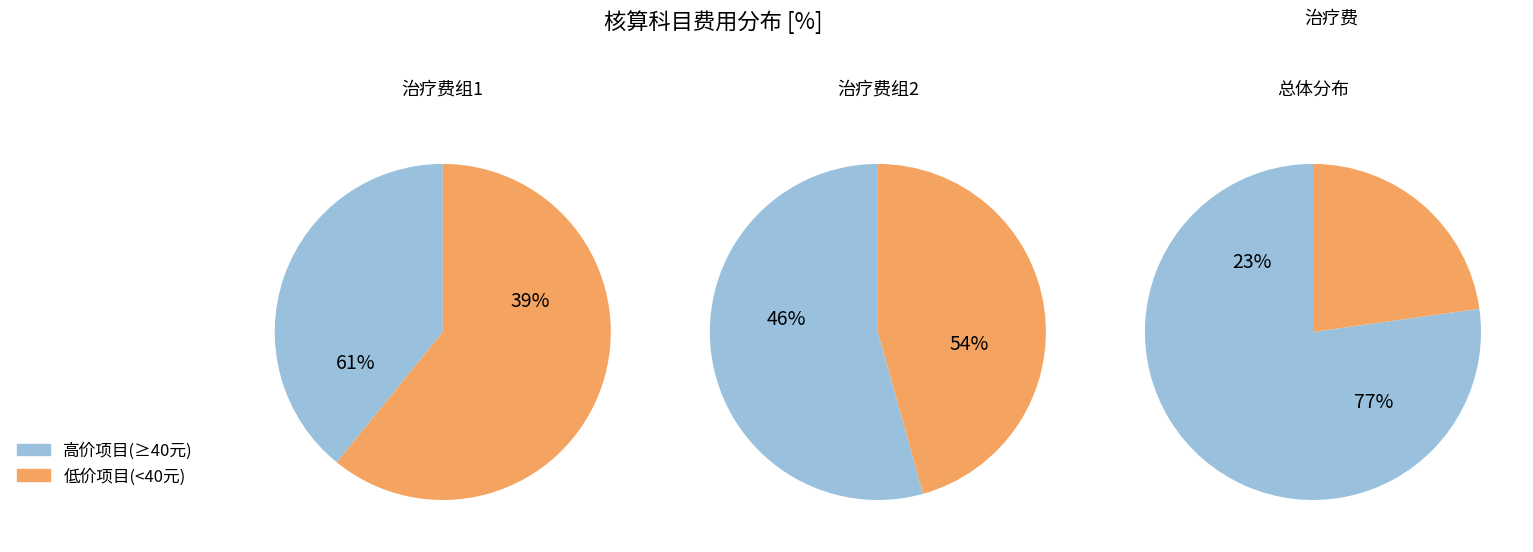

Is 23 the majority of the pie?

No